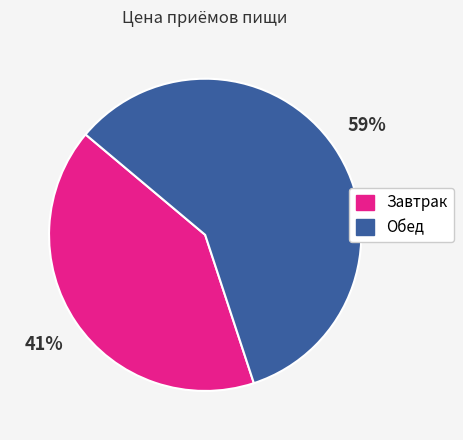

The Обед slice represents 59% of the pie. True or false?

True